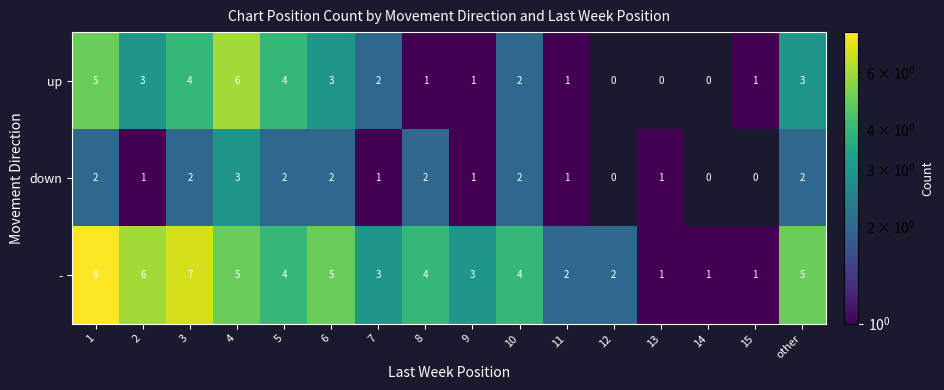

How many down values are between 1 and 2?

12